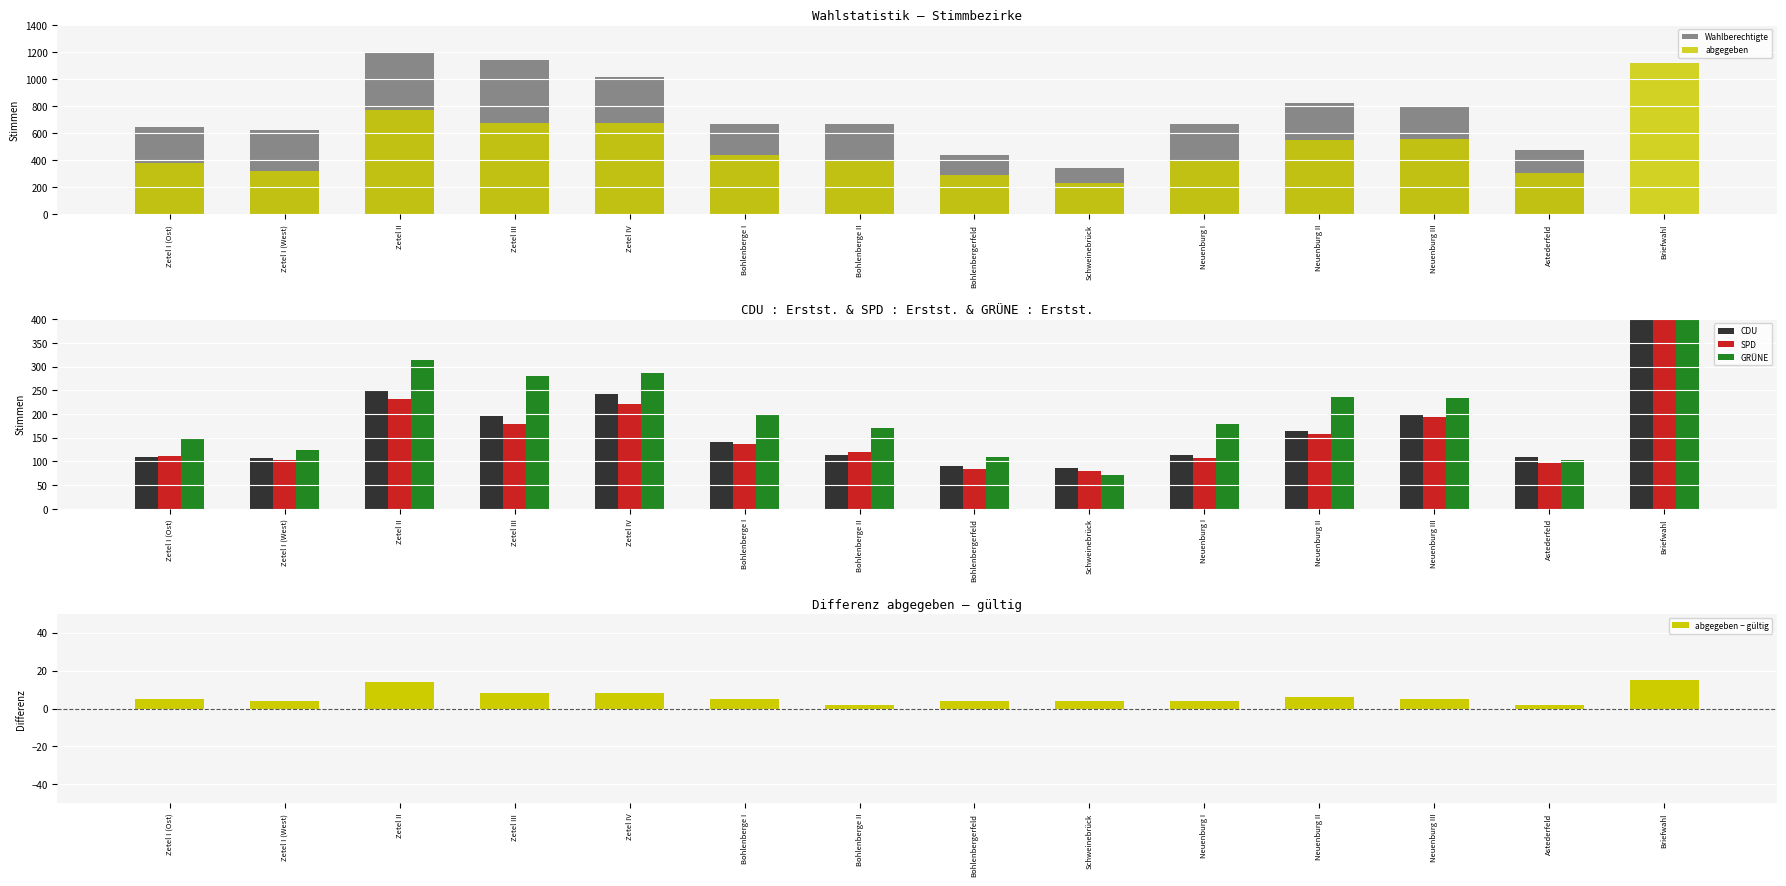

Are the bars grouped side by side (vs. stacked)?

Yes